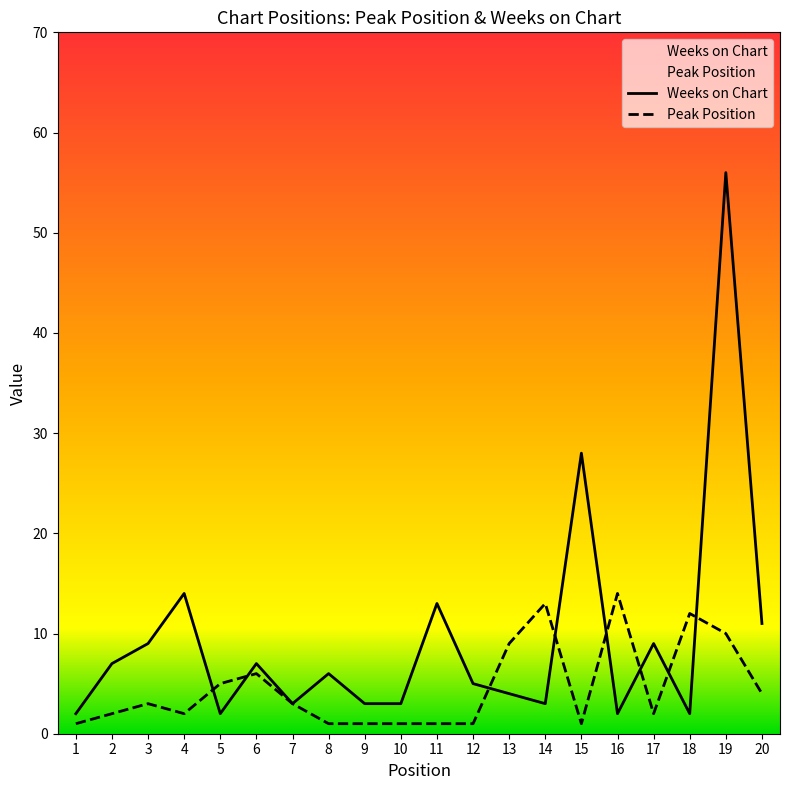

List the series in order of their overall mean, highest first.

Weeks on Chart, Peak Position